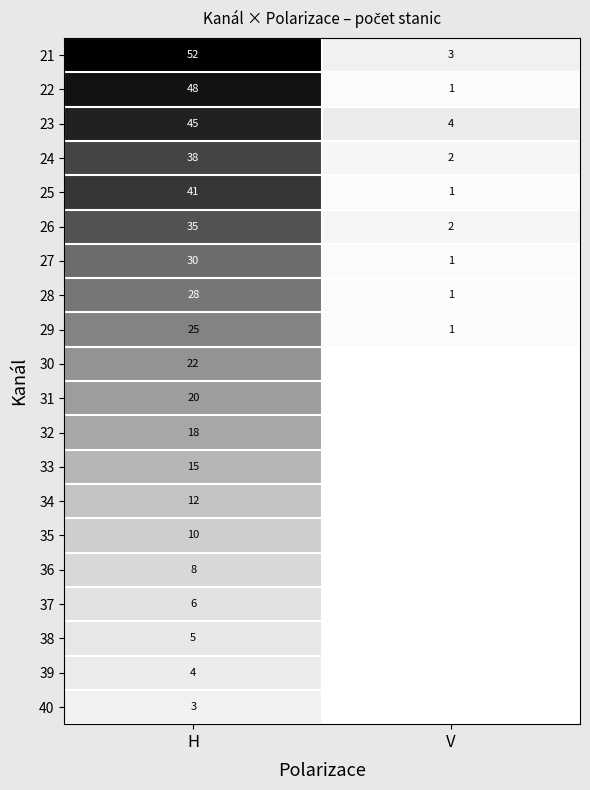

List the labels in order of 26 value, largest first.

H, V